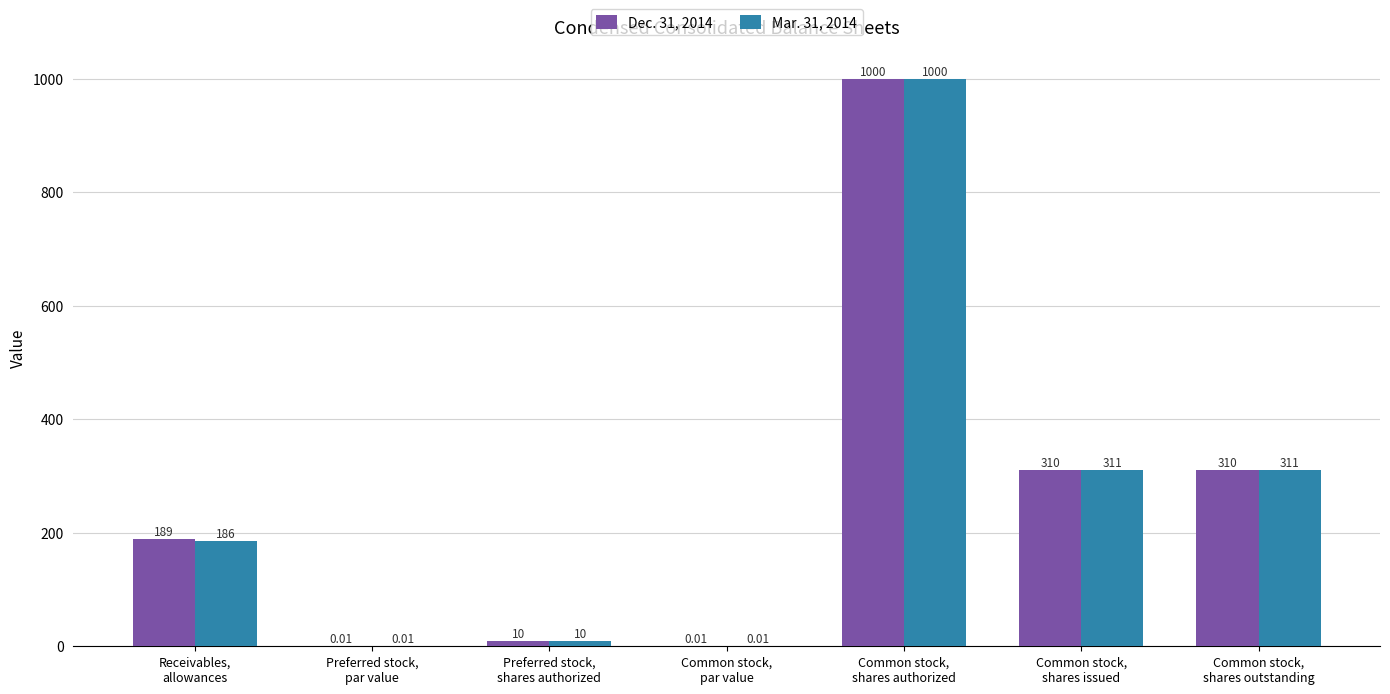

True or false: Dec. 31, 2014 has a value of 189.0 at Receivables,
allowances.

True